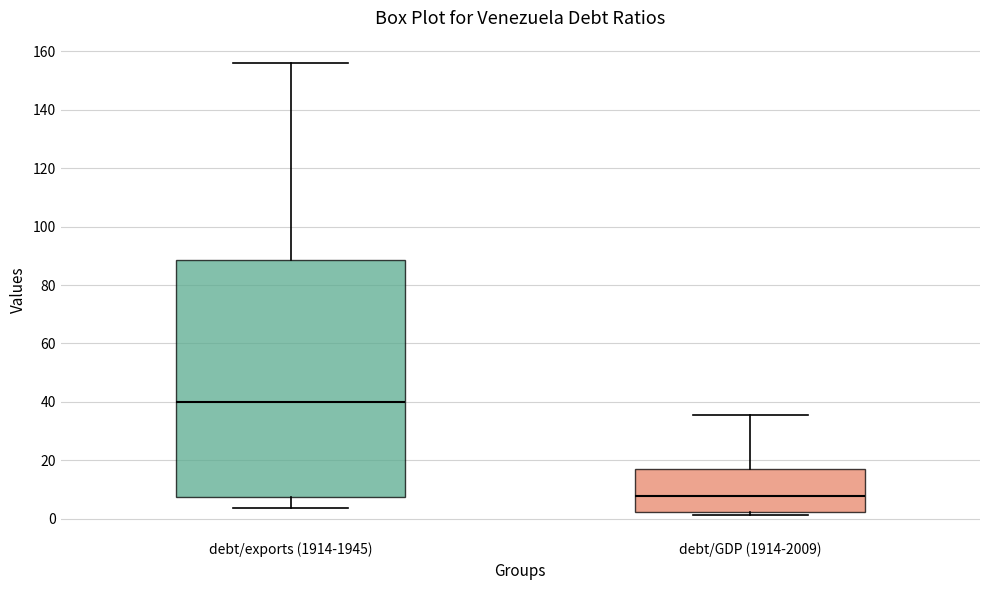

Where is the lower edge of the box for debt/exports (1914-1945) on the y-axis? The values are not printed on the chart, so give them approximately, as read against the axis.

8